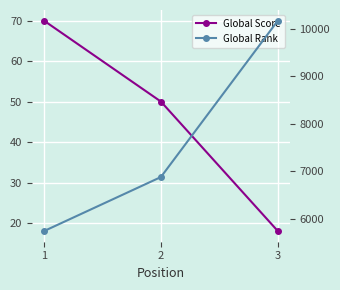

What is the difference between the second highest and minimum values in the Global Rank series?

1139